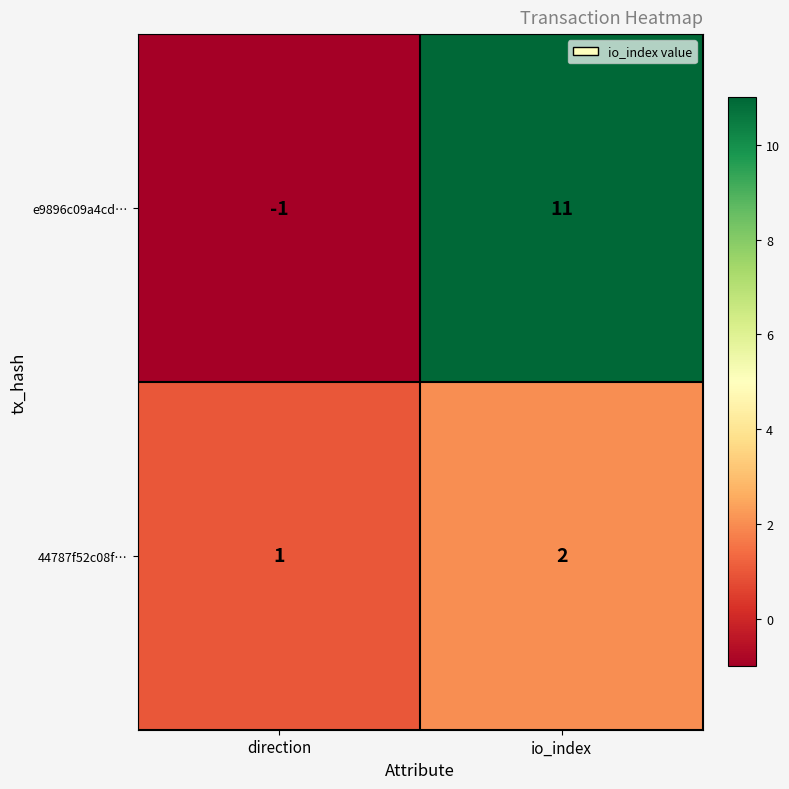

What is the sum of all e9896c09a4cd… values?

10